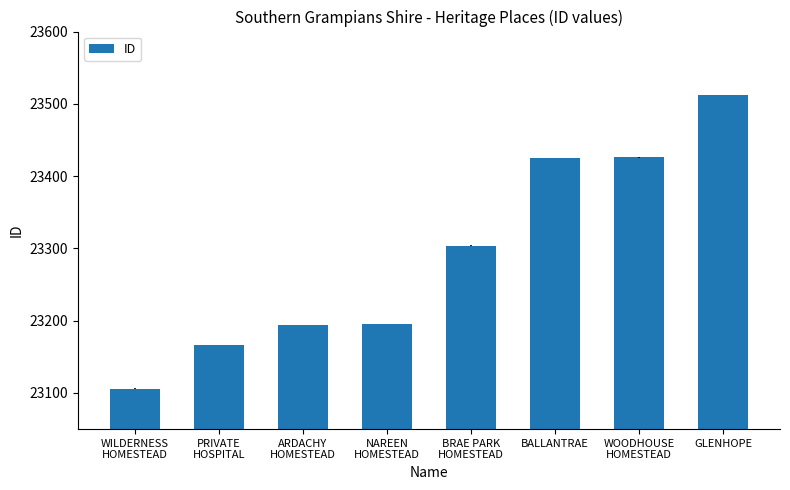

Which label corresponds to the smallest value in the chart?

WILDERNESS
HOMESTEAD